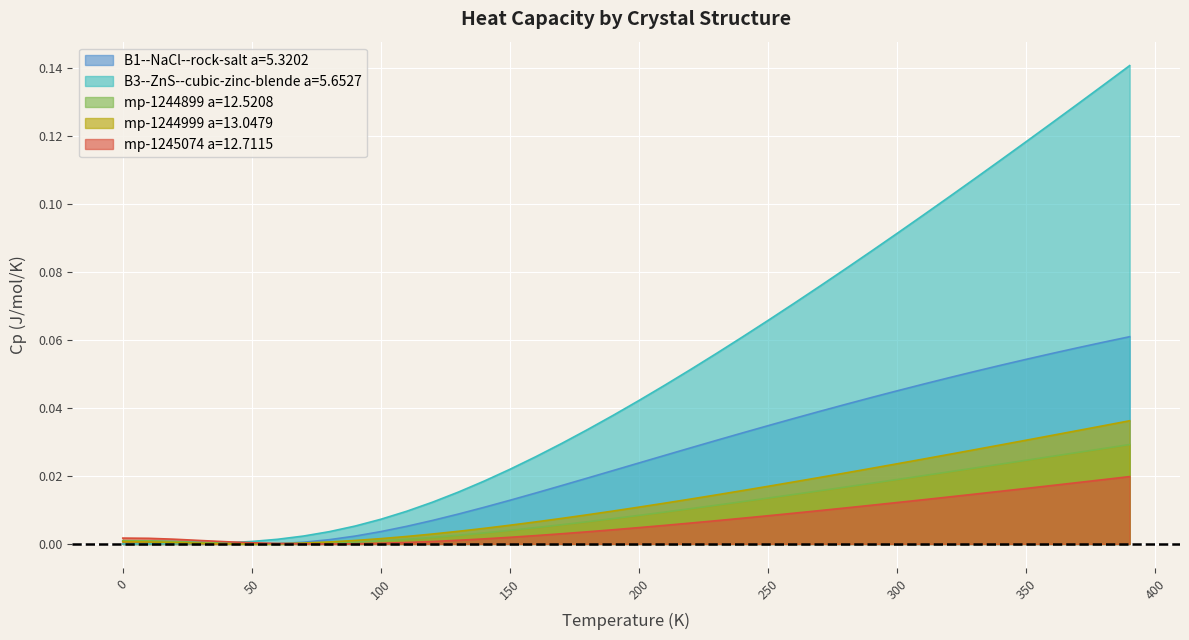

At 90, list the series in order from smallest to largest.

mp-1245074 a=12.7115, mp-1244899 a=12.5208, mp-1244999 a=13.0479, B1--NaCl--rock-salt a=5.3202, B3--ZnS--cubic-zinc-blende a=5.6527